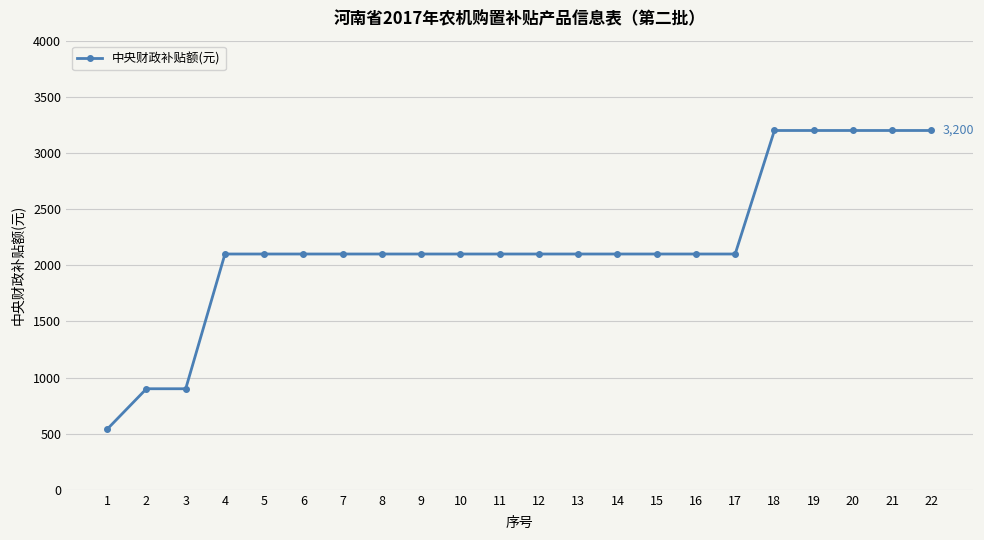

Is it true that the value at 15 is 2100?

True